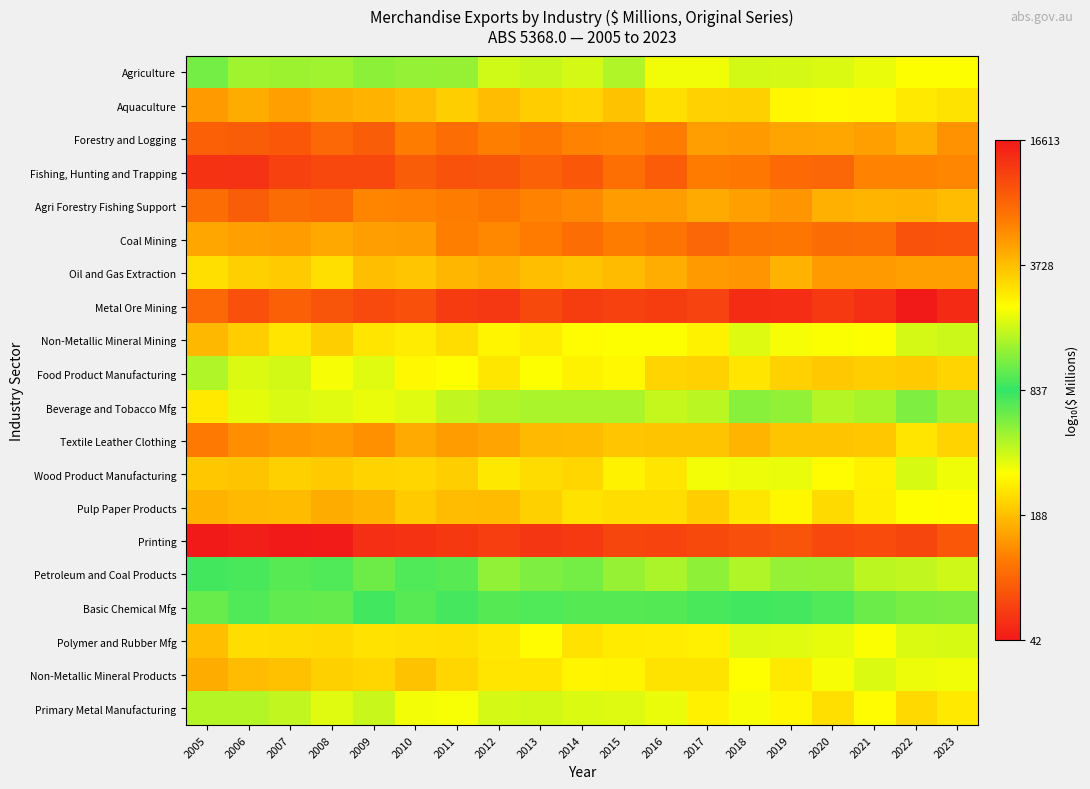

Reading right to left, transcribe all the data shown in this chart.

Agriculture: 2023=3.3	2022=3.3	2021=3.3	2020=3.3	2019=3.3	2018=3.3	2017=3.3	2016=3.3	2015=3.2	2014=3.3	2013=3.2	2012=3.3	2011=3.1	2010=3.1	2009=3.1	2008=3.2	2007=3.1	2006=3.2	2005=3.1
Aquaculture: 2023=2.4	2022=2.4	2021=2.5	2020=2.5	2019=2.5	2018=2.3	2017=2.3	2016=2.4	2015=2.3	2014=2.3	2013=2.3	2012=2.3	2011=2.3	2010=2.3	2009=2.2	2008=2.2	2007=2.2	2006=2.2	2005=2.1
Forestry and Logging: 2023=2.1	2022=2.2	2021=2.2	2020=2.2	2019=2.2	2018=2.2	2017=2.2	2016=2.1	2015=2.1	2014=2.1	2013=2.0	2012=2.1	2011=2.0	2010=2.1	2009=1.9	2008=2.0	2007=1.9	2006=1.9	2005=1.9
Fishing, Hunting and Trapping: 2023=2.1	2022=2.1	2021=2.1	2020=2.0	2019=2.0	2018=2.0	2017=2.0	2016=1.9	2015=2.0	2014=1.9	2013=1.9	2012=1.9	2011=1.9	2010=1.9	2009=1.8	2008=1.8	2007=1.8	2006=1.7	2005=1.7
Agri Forestry Fishing Support: 2023=2.3	2022=2.2	2021=2.2	2020=2.2	2019=2.1	2018=2.2	2017=2.2	2016=2.2	2015=2.2	2014=2.1	2013=2.1	2012=2.0	2011=2.0	2010=2.1	2009=2.1	2008=2.0	2007=2.0	2006=1.9	2005=2.0
Coal Mining: 2023=4.0	2022=4.0	2021=3.9	2020=3.9	2019=3.8	2018=3.8	2017=3.9	2016=3.8	2015=3.8	2014=3.9	2013=3.8	2012=3.8	2011=3.8	2010=3.7	2009=3.7	2008=3.6	2007=3.7	2006=3.7	2005=3.7
Oil and Gas Extraction: 2023=3.7	2022=3.7	2021=3.7	2020=3.7	2019=3.6	2018=3.7	2017=3.7	2016=3.6	2015=3.6	2014=3.6	2013=3.6	2012=3.6	2011=3.6	2010=3.5	2009=3.6	2008=3.5	2007=3.5	2006=3.5	2005=3.5
Metal Ore Mining: 2023=4.1	2022=4.2	2021=4.1	2020=4.1	2019=4.1	2018=4.1	2017=4.0	2016=4.1	2015=4.1	2014=4.1	2013=4.0	2012=4.1	2011=4.1	2010=4.0	2009=4.0	2008=4.0	2007=3.9	2006=4.0	2005=3.9
Non-Metallic Mineral Mining: 2023=2.6	2022=2.6	2021=2.5	2020=2.5	2019=2.5	2018=2.6	2017=2.4	2016=2.5	2015=2.5	2014=2.5	2013=2.4	2012=2.5	2011=2.4	2010=2.4	2009=2.4	2008=2.3	2007=2.4	2006=2.3	2005=2.3
Food Product Manufacturing: 2023=3.5	2022=3.5	2021=3.5	2020=3.5	2019=3.5	2018=3.4	2017=3.5	2016=3.5	2015=3.4	2014=3.4	2013=3.4	2012=3.4	2011=3.4	2010=3.4	2009=3.3	2008=3.3	2007=3.3	2006=3.3	2005=3.2
Beverage and Tobacco Mfg: 2023=2.7	2022=2.8	2021=2.7	2020=2.7	2019=2.7	2018=2.7	2017=2.6	2016=2.6	2015=2.7	2014=2.7	2013=2.7	2012=2.7	2011=2.6	2010=2.6	2009=2.5	2008=2.6	2007=2.6	2006=2.5	2005=2.4
Textile Leather Clothing: 2023=2.3	2022=2.4	2021=2.3	2020=2.3	2019=2.3	2018=2.2	2017=2.3	2016=2.3	2015=2.3	2014=2.3	2013=2.3	2012=2.2	2011=2.2	2010=2.2	2009=2.1	2008=2.2	2007=2.1	2006=2.1	2005=2.0
Wood Product Manufacturing: 2023=2.5	2022=2.6	2021=2.4	2020=2.5	2019=2.5	2018=2.5	2017=2.5	2016=2.4	2015=2.4	2014=2.3	2013=2.4	2012=2.4	2011=2.3	2010=2.4	2009=2.3	2008=2.3	2007=2.3	2006=2.3	2005=2.3
Pulp Paper Products: 2023=2.5	2022=2.5	2021=2.4	2020=2.4	2019=2.5	2018=2.4	2017=2.3	2016=2.4	2015=2.4	2014=2.4	2013=2.3	2012=2.3	2011=2.3	2010=2.3	2009=2.2	2008=2.2	2007=2.3	2006=2.3	2005=2.2
Printing: 2023=1.9	2022=1.8	2021=1.8	2020=1.8	2019=1.9	2018=1.9	2017=1.8	2016=1.8	2015=1.8	2014=1.8	2013=1.7	2012=1.8	2011=1.8	2010=1.7	2009=1.7	2008=1.6	2007=1.6	2006=1.6	2005=1.6
Petroleum and Coal Products: 2023=3.3	2022=3.2	2021=3.2	2020=3.1	2019=3.1	2018=3.2	2017=3.1	2016=3.2	2015=3.1	2014=3.1	2013=3.1	2012=3.1	2011=3.0	2010=3.0	2009=3.0	2008=3.0	2007=3.0	2006=3.0	2005=2.9
Basic Chemical Mfg: 2023=3.1	2022=3.1	2021=3.0	2020=3.0	2019=3.0	2018=3.0	2017=3.0	2016=3.0	2015=3.0	2014=3.0	2013=2.9	2012=2.8	2011=2.9	2010=2.8	2009=2.9	2008=2.8	2007=2.8	2006=2.9	2005=2.8
Polymer and Rubber Mfg: 2023=2.6	2022=2.6	2021=2.5	2020=2.5	2019=2.6	2018=2.6	2017=2.4	2016=2.4	2015=2.4	2014=2.4	2013=2.5	2012=2.4	2011=2.4	2010=2.4	2009=2.4	2008=2.4	2007=2.4	2006=2.4	2005=2.3
Non-Metallic Mineral Products: 2023=2.5	2022=2.5	2021=2.6	2020=2.5	2019=2.4	2018=2.5	2017=2.4	2016=2.4	2015=2.5	2014=2.5	2013=2.4	2012=2.4	2011=2.4	2010=2.3	2009=2.4	2008=2.3	2007=2.3	2006=2.3	2005=2.2
Primary Metal Manufacturing: 2023=3.4	2022=3.5	2021=3.4	2020=3.5	2019=3.4	2018=3.3	2017=3.4	2016=3.3	2015=3.3	2014=3.3	2013=3.3	2012=3.3	2011=3.3	2010=3.3	2009=3.2	2008=3.3	2007=3.2	2006=3.2	2005=3.2